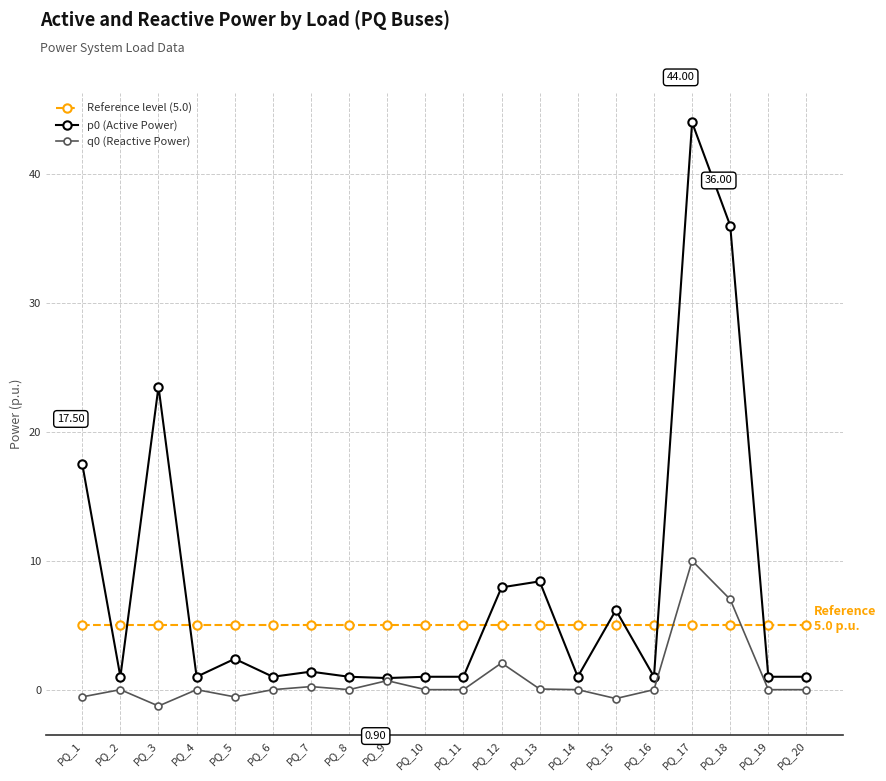

What is the sum of all p0 (Active Power) values?

158.2